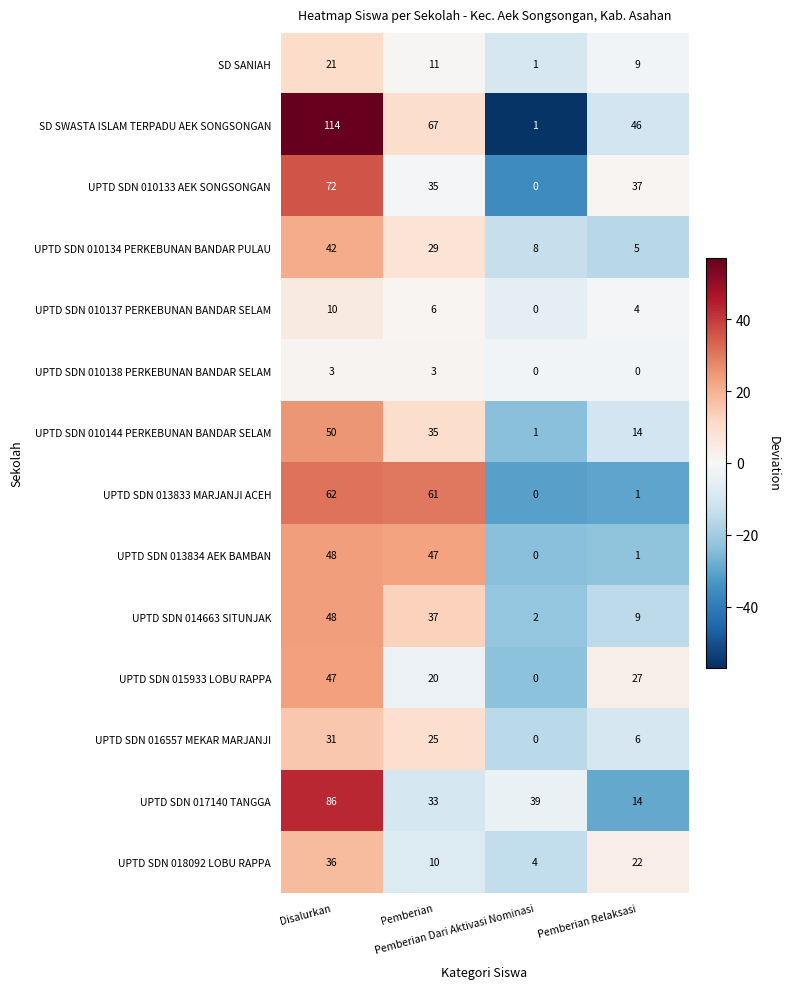

What is the greatest value displayed?

114